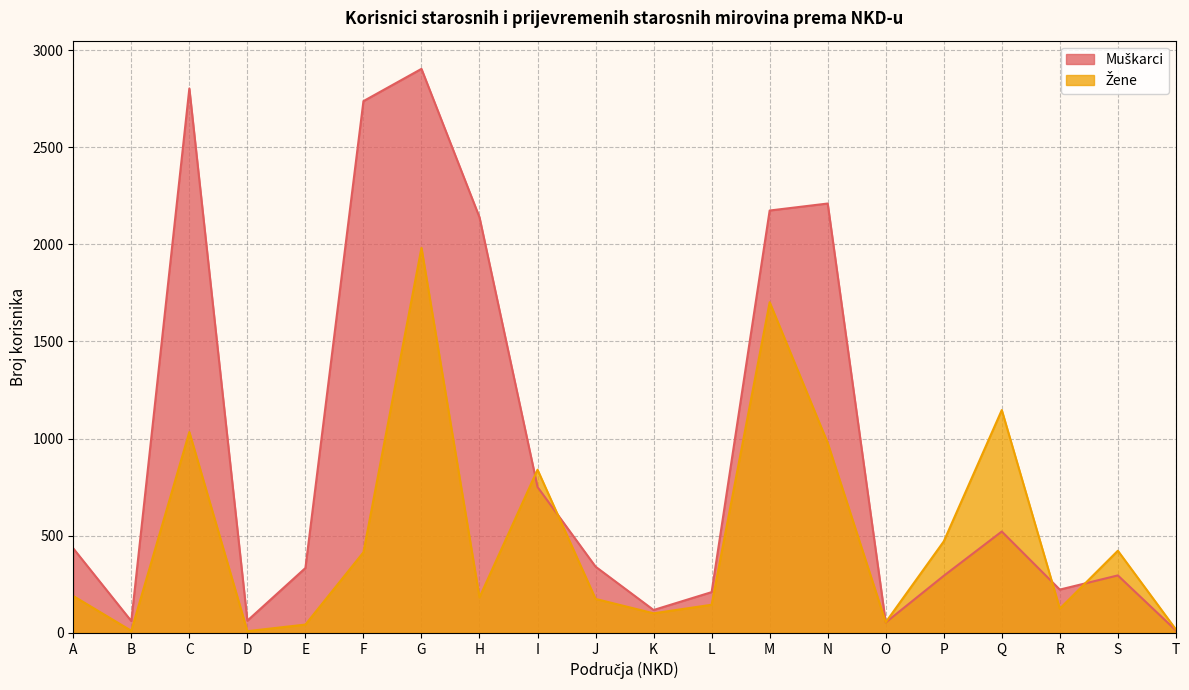

Which label corresponds to the smallest value in the chart?

D